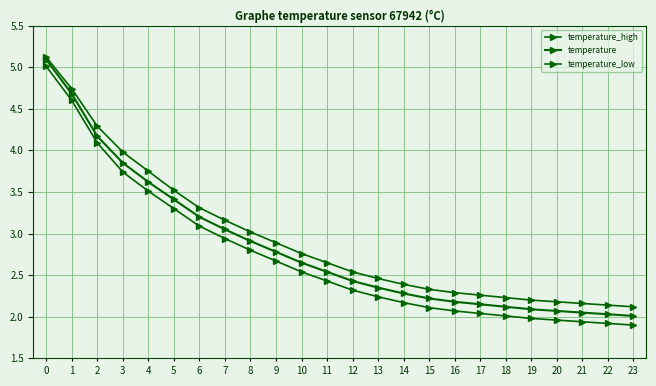

True or false: temperature_low and temperature intersect in this chart.

False